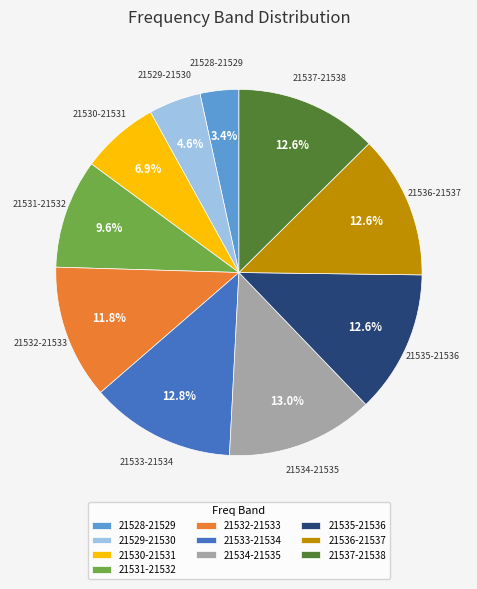

What percentage do 21535-21536 and 21532-21533 together represent?

24.4%